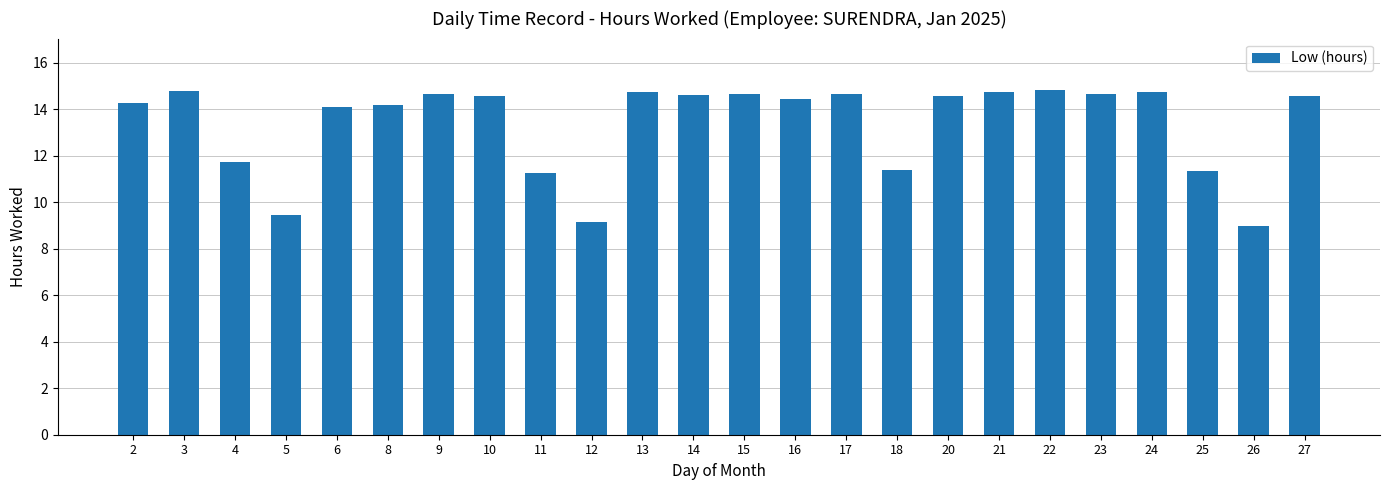

What is the greatest value displayed?

14.8